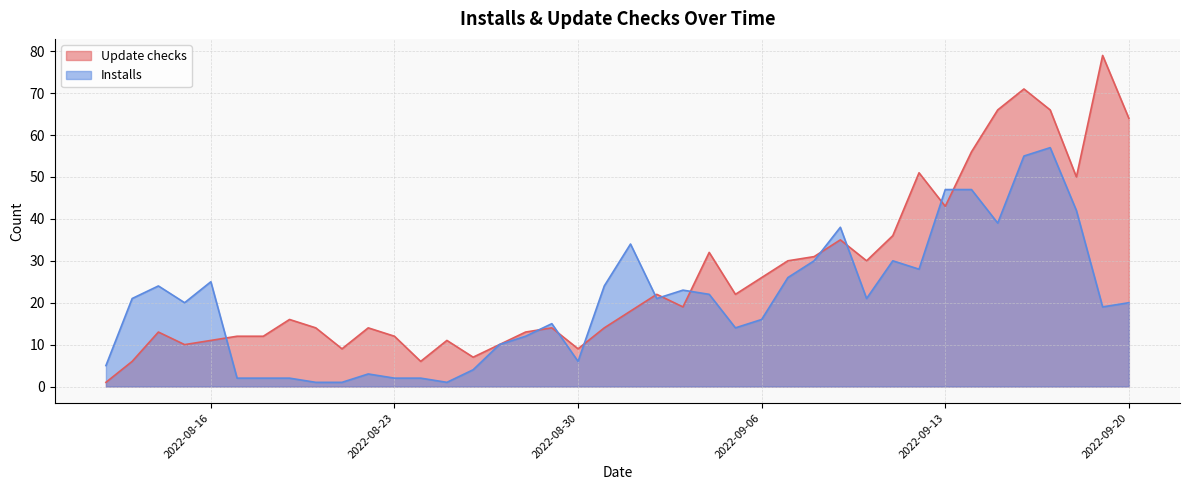

How many intersections are there between Update checks and Installs?

11